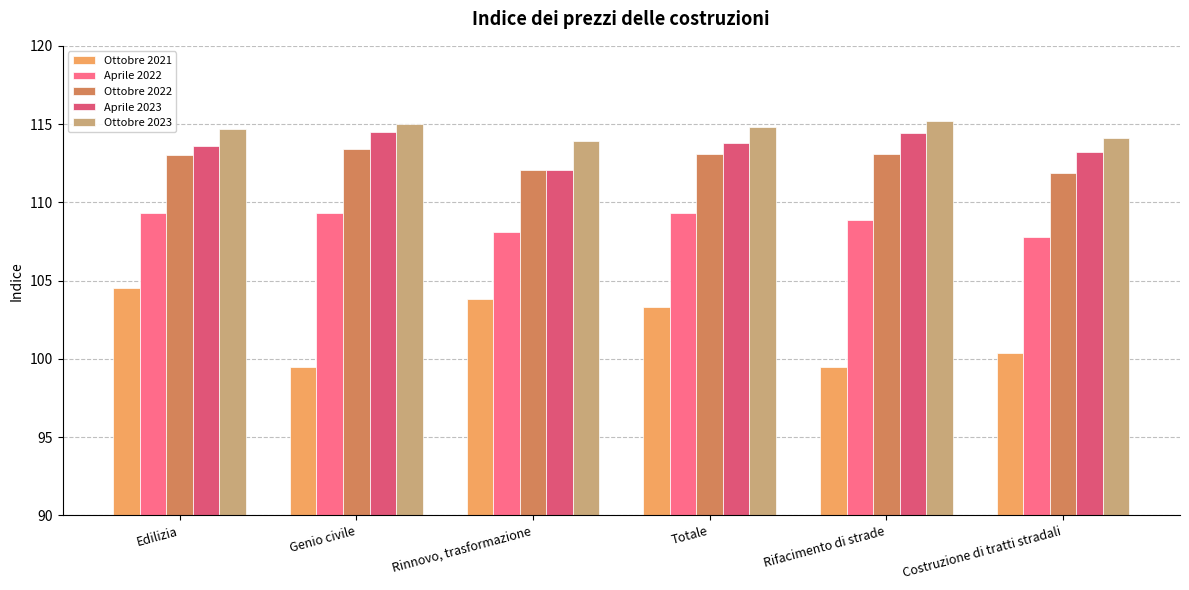

How many distinct data groups are displayed?

5